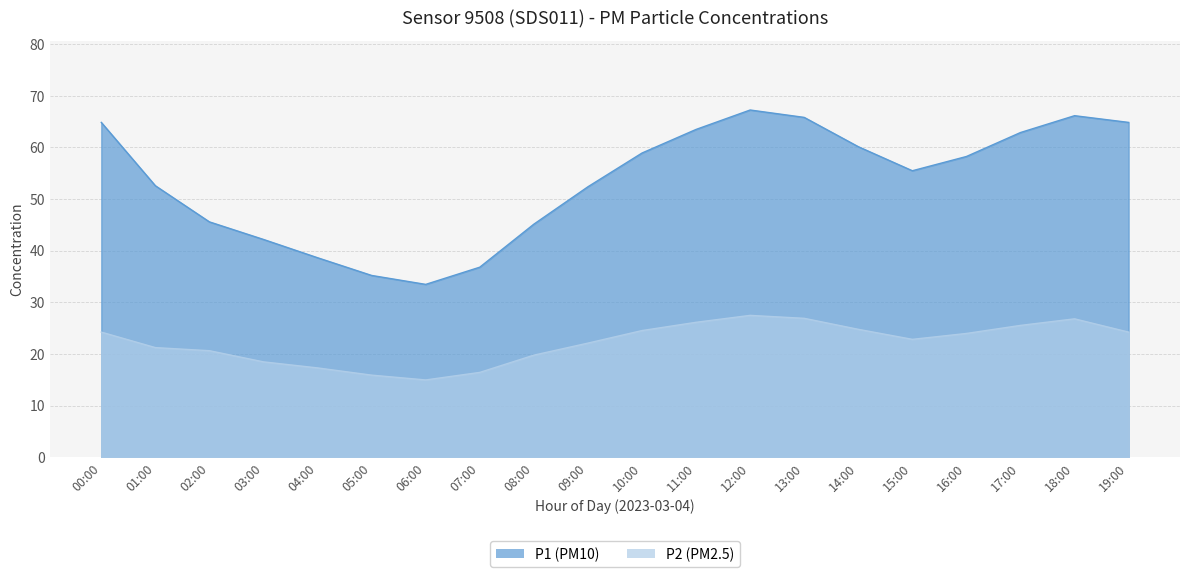

What is the sum of the P2 values at 15:00 and 00:00?

47.1